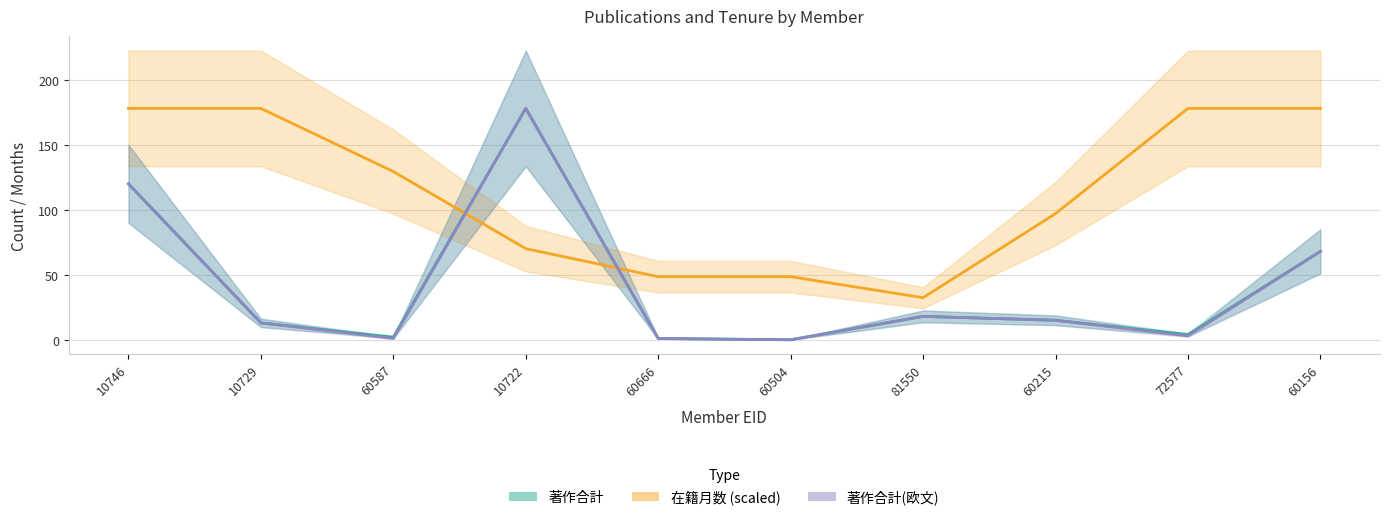

What is the sum of all 著作合計(欧文) values?

417.0